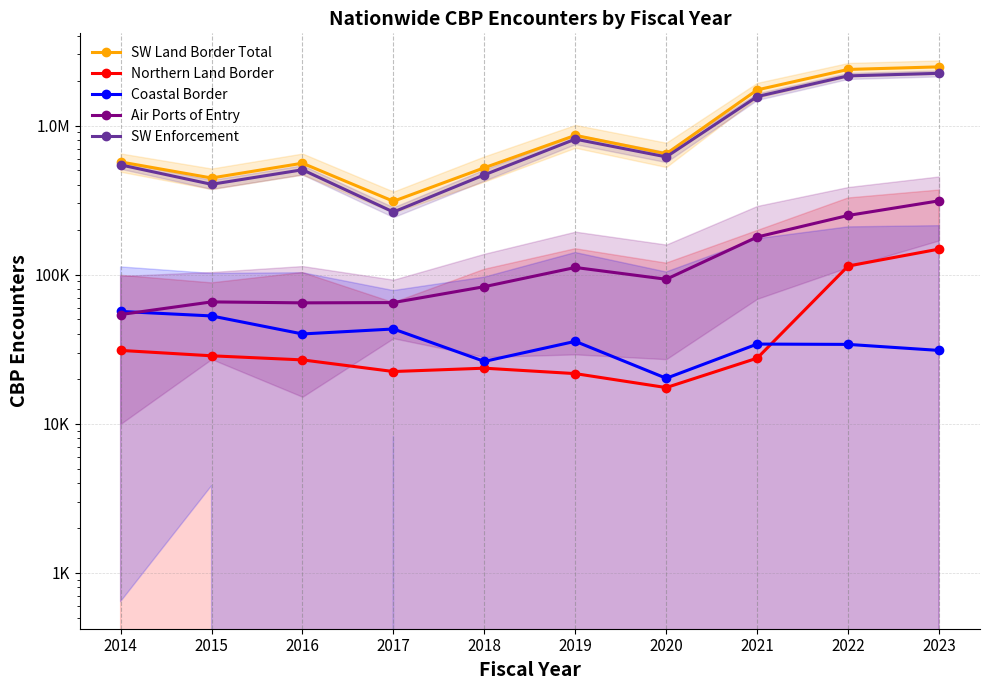

How many values in the Northern Land Border series are below 27521?

5